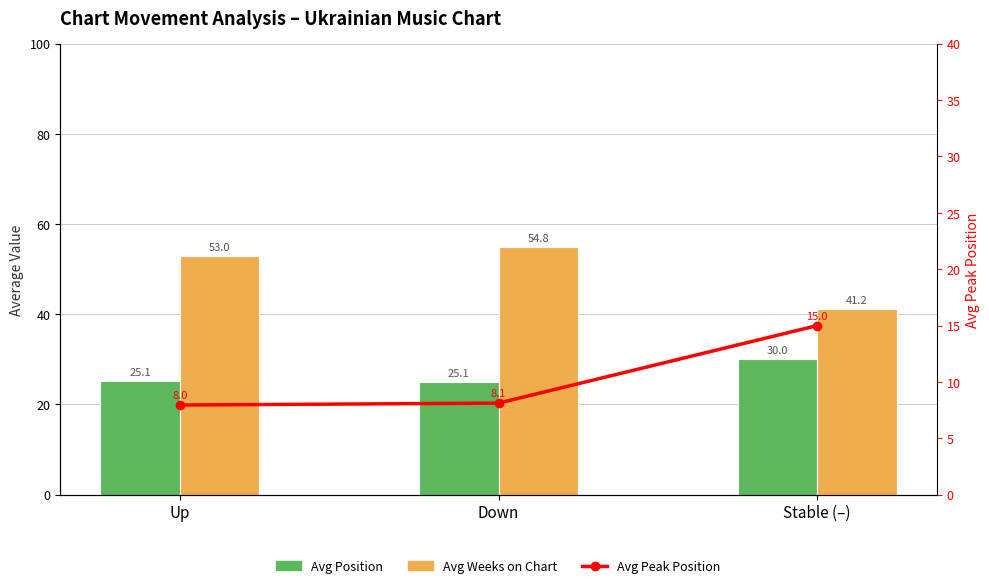

Between Up and Down, which series saw the biggest shift?

Avg Weeks on Chart